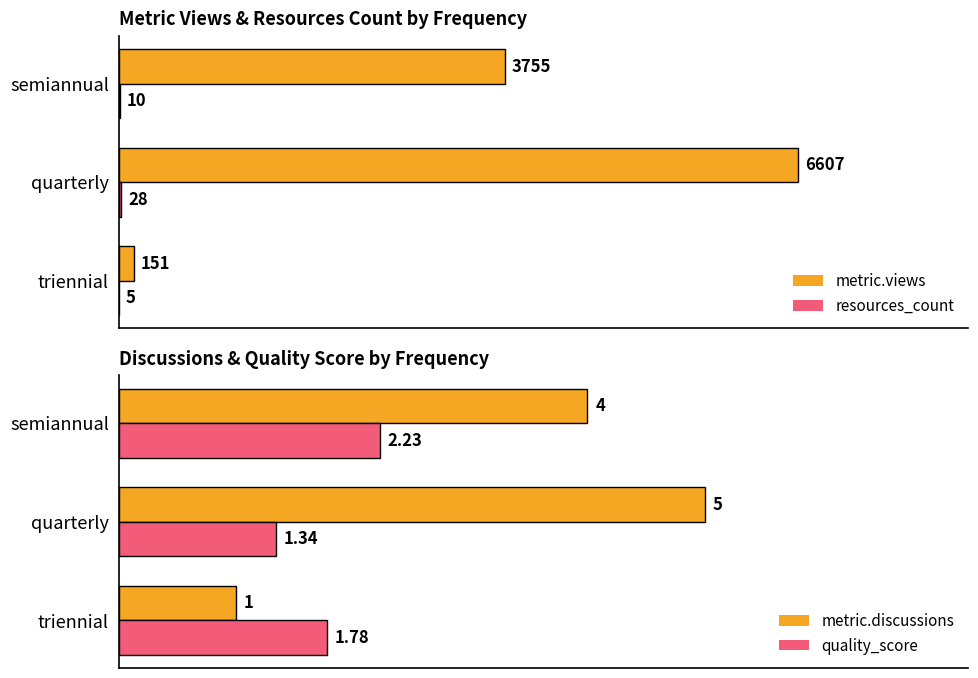

At which label is quality_score closest to 1?

quarterly